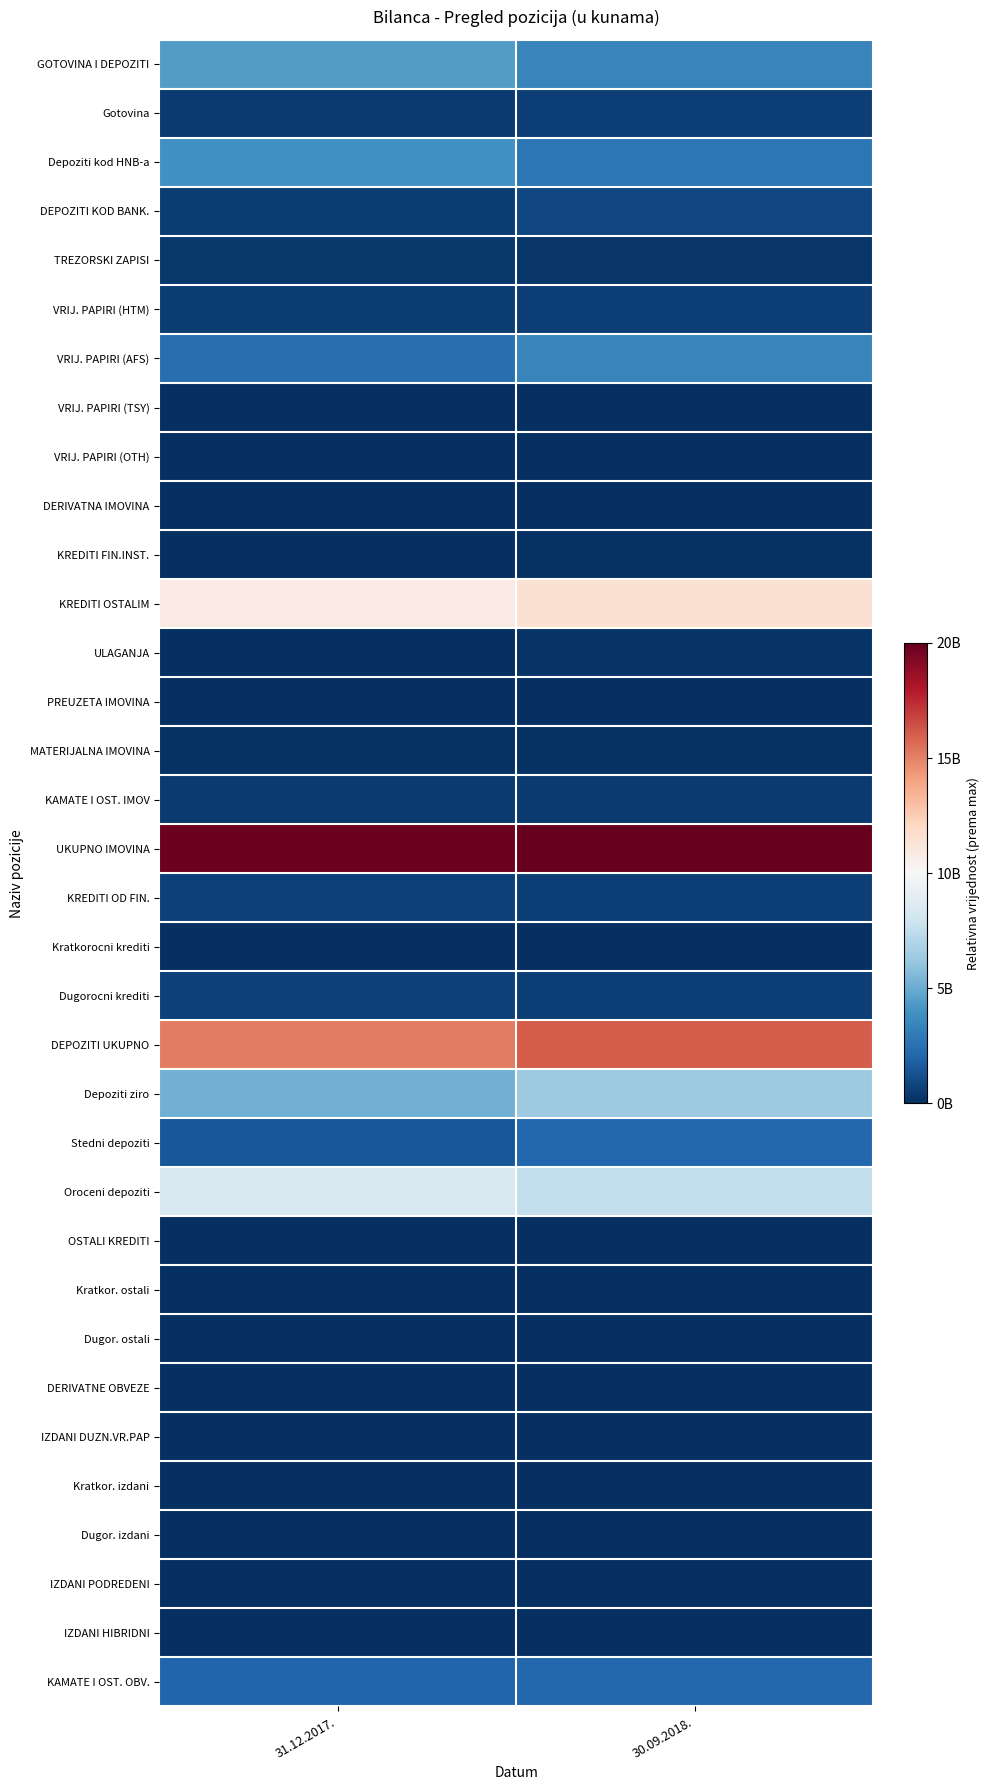

Reading right to left, transcribe all the data shown in this chart.

GOTOVINA I DEPOZITI: 30.09.2018.=0.2	31.12.2017.=0.2
Gotovina: 30.09.2018.=0.0	31.12.2017.=0.0
Depoziti kod HNB-a: 30.09.2018.=0.1	31.12.2017.=0.2
DEPOZITI KOD BANK.: 30.09.2018.=0.0	31.12.2017.=0.0
TREZORSKI ZAPISI: 30.09.2018.=0.0	31.12.2017.=0.0
VRIJ. PAPIRI (HTM): 30.09.2018.=0.0	31.12.2017.=0.0
VRIJ. PAPIRI (AFS): 30.09.2018.=0.2	31.12.2017.=0.1
VRIJ. PAPIRI (TSY): 30.09.2018.=0.0	31.12.2017.=0.0
VRIJ. PAPIRI (OTH): 30.09.2018.=0.0	31.12.2017.=0.0
DERIVATNA IMOVINA: 30.09.2018.=0.0	31.12.2017.=0.0
KREDITI FIN.INST.: 30.09.2018.=0.0	31.12.2017.=0.0
KREDITI OSTALIM: 30.09.2018.=0.6	31.12.2017.=0.5
ULAGANJA: 30.09.2018.=0.0	31.12.2017.=0.0
PREUZETA IMOVINA: 30.09.2018.=0.0	31.12.2017.=0.0
MATERIJALNA IMOVINA: 30.09.2018.=0.0	31.12.2017.=0.0
KAMATE I OST. IMOV: 30.09.2018.=0.0	31.12.2017.=0.0
UKUPNO IMOVINA: 30.09.2018.=1.0	31.12.2017.=1.0
KREDITI OD FIN.: 30.09.2018.=0.0	31.12.2017.=0.0
Kratkorocni krediti: 30.09.2018.=0.0	31.12.2017.=0.0
Dugorocni krediti: 30.09.2018.=0.0	31.12.2017.=0.0
DEPOZITI UKUPNO: 30.09.2018.=0.8	31.12.2017.=0.8
Depoziti ziro: 30.09.2018.=0.3	31.12.2017.=0.3
Stedni depoziti: 30.09.2018.=0.1	31.12.2017.=0.1
Oroceni depoziti: 30.09.2018.=0.4	31.12.2017.=0.4
OSTALI KREDITI: 30.09.2018.=0.0	31.12.2017.=0.0
Kratkor. ostali: 30.09.2018.=0.0	31.12.2017.=0.0
Dugor. ostali: 30.09.2018.=0.0	31.12.2017.=0.0
DERIVATNE OBVEZE: 30.09.2018.=0.0	31.12.2017.=0.0
IZDANI DUZN.VR.PAP: 30.09.2018.=0.0	31.12.2017.=0.0
Kratkor. izdani: 30.09.2018.=0.0	31.12.2017.=0.0
Dugor. izdani: 30.09.2018.=0.0	31.12.2017.=0.0
IZDANI PODREDENI: 30.09.2018.=0.0	31.12.2017.=0.0
IZDANI HIBRIDNI: 30.09.2018.=0.0	31.12.2017.=0.0
KAMATE I OST. OBV.: 30.09.2018.=0.1	31.12.2017.=0.1